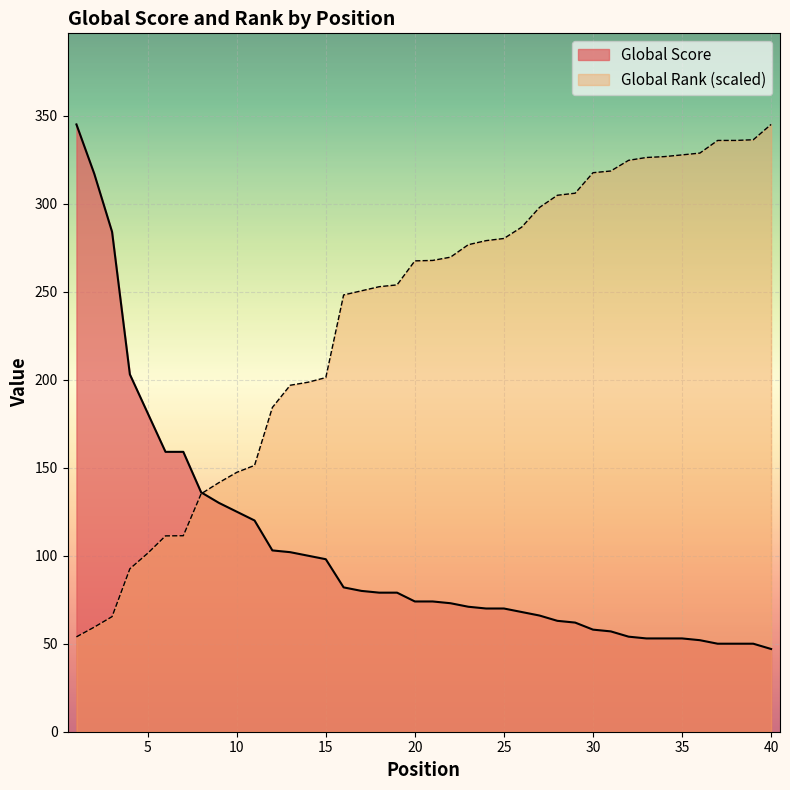

What is the value of the Global Rank (scaled) point at the 21st from the left?

267.7